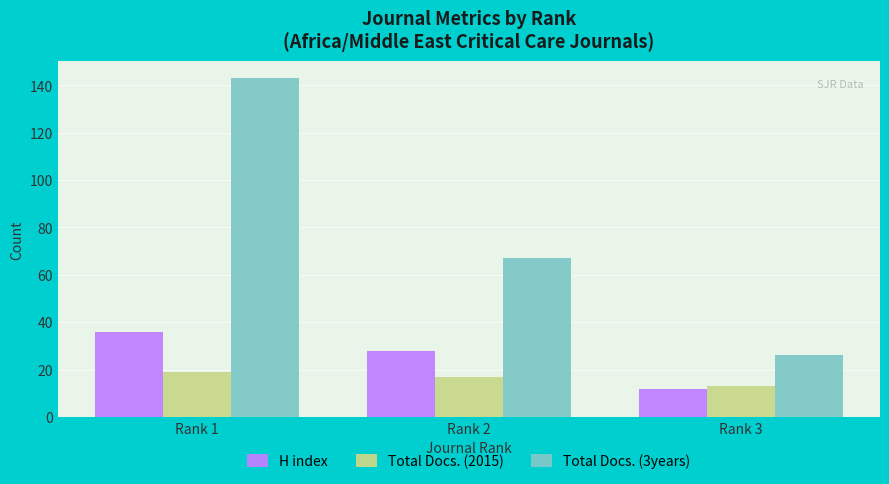

What is the sum of all H index values?

76